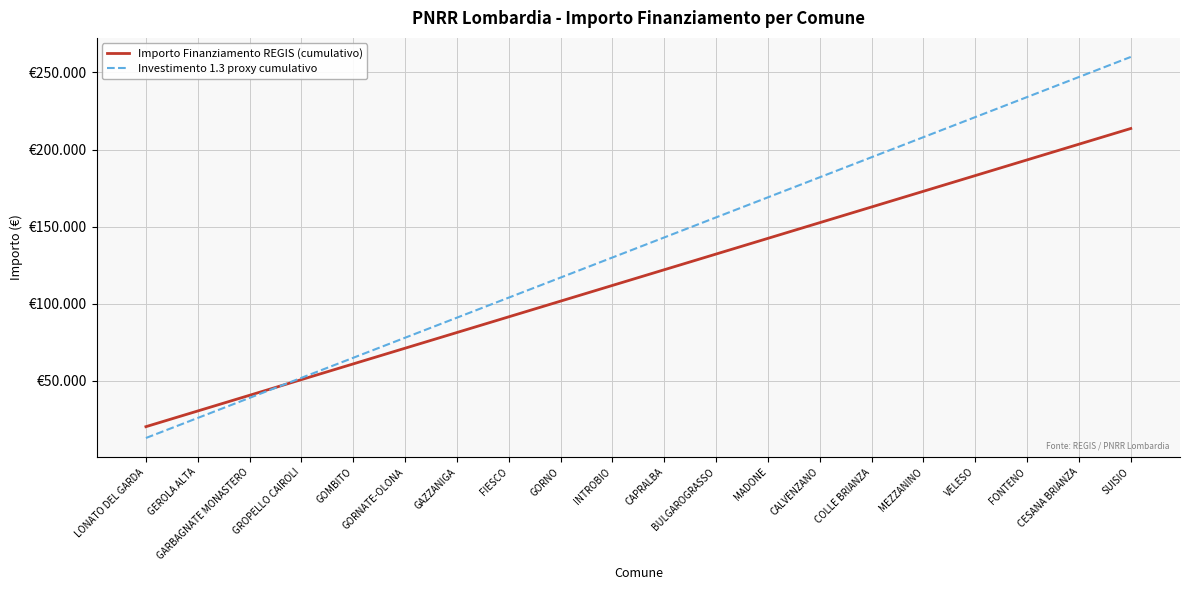

List the labels in order of Importo Finanziamento REGIS (cumulativo) value, largest first.

SUISIO, CESANA BRIANZA, FONTENO, VELESO, MEZZANINO, COLLE BRIANZA, CALVENZANO, MADONE, BULGAROGRASSO, CAPRALBA, INTROBIO, GORNO, FIESCO, GAZZANIGA, GORNATE-OLONA, GOMBITO, GROPELLO CAIROLI, GARBAGNATE MONASTERO, GEROLA ALTA, LONATO DEL GARDA